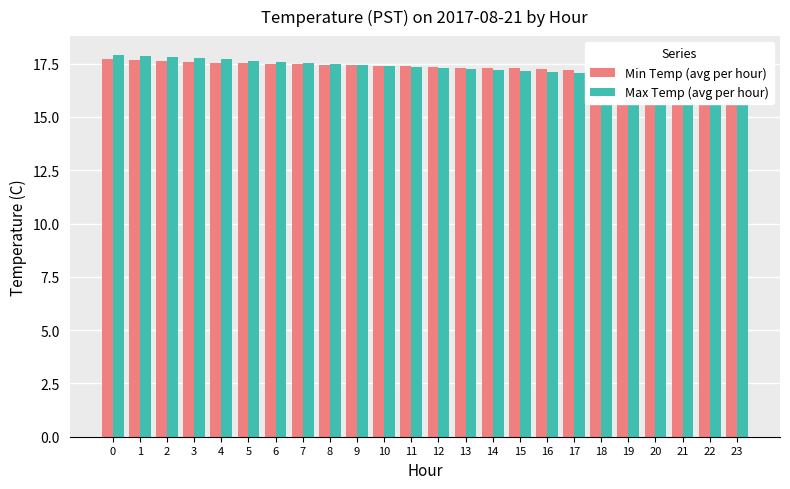

Reading right to left, list all the values displayed in this chart.

Min Temp (avg per hour): 23=17.1	22=17.1	21=17.1	20=17.1	19=17.2	18=17.2	17=17.2	16=17.2	15=17.3	14=17.3	13=17.3	12=17.4	11=17.4	10=17.4	9=17.4	8=17.4	7=17.5	6=17.5	5=17.5	4=17.6	3=17.6	2=17.6	1=17.7	0=17.7
Max Temp (avg per hour): 23=16.8	22=16.8	21=16.9	20=16.9	19=16.9	18=17.0	17=17.1	16=17.1	15=17.1	14=17.2	13=17.2	12=17.3	11=17.4	10=17.4	9=17.4	8=17.5	7=17.6	6=17.6	5=17.6	4=17.7	3=17.8	2=17.8	1=17.9	0=17.9